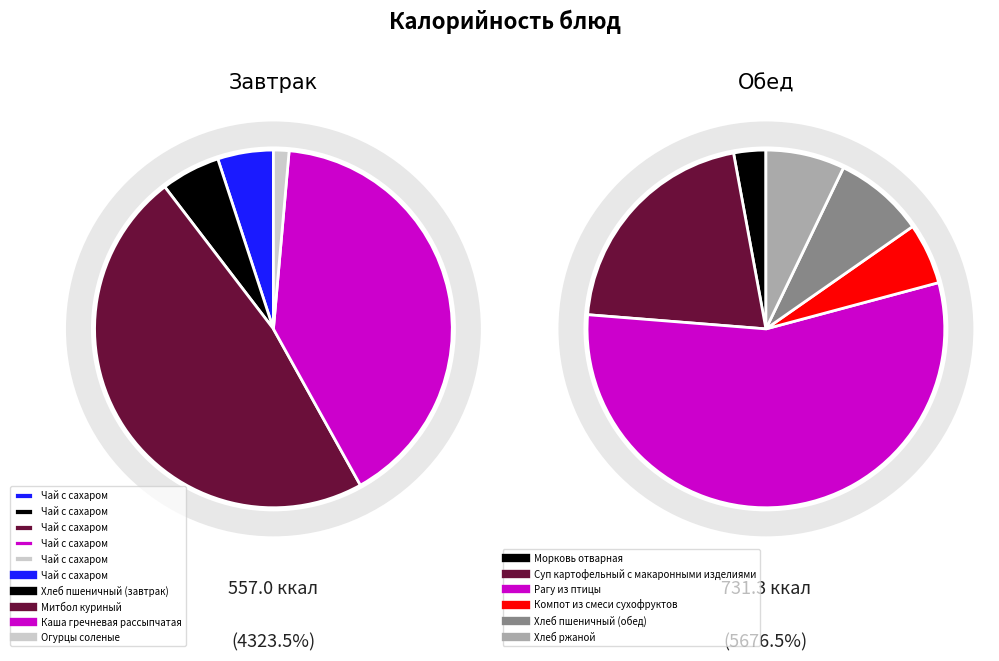

Which category has the biggest portion of the pie?

Рагу из птицы